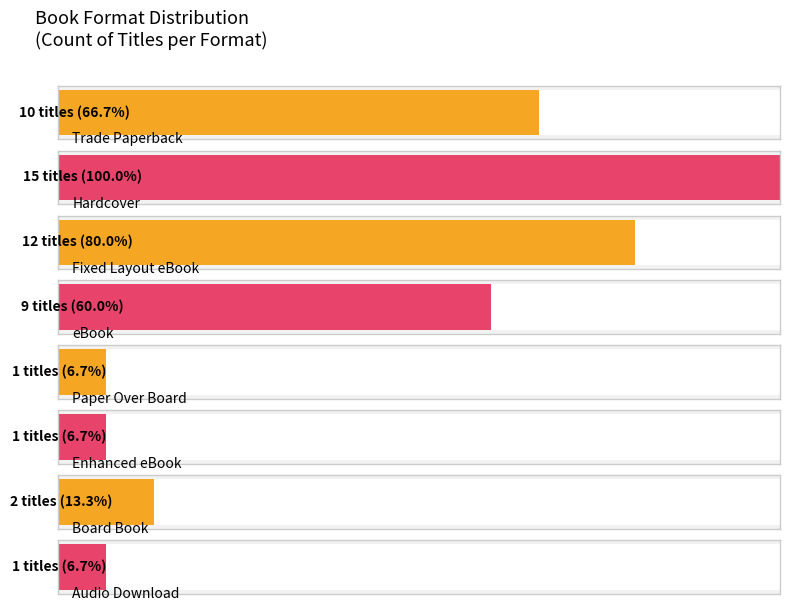

The value at 9 is 0. True or false?

False